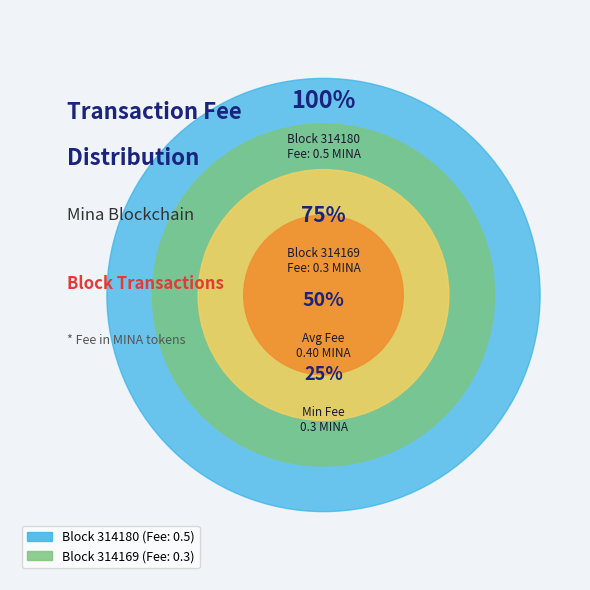

To the nearest percent, what portion does 314169 represent?

38%